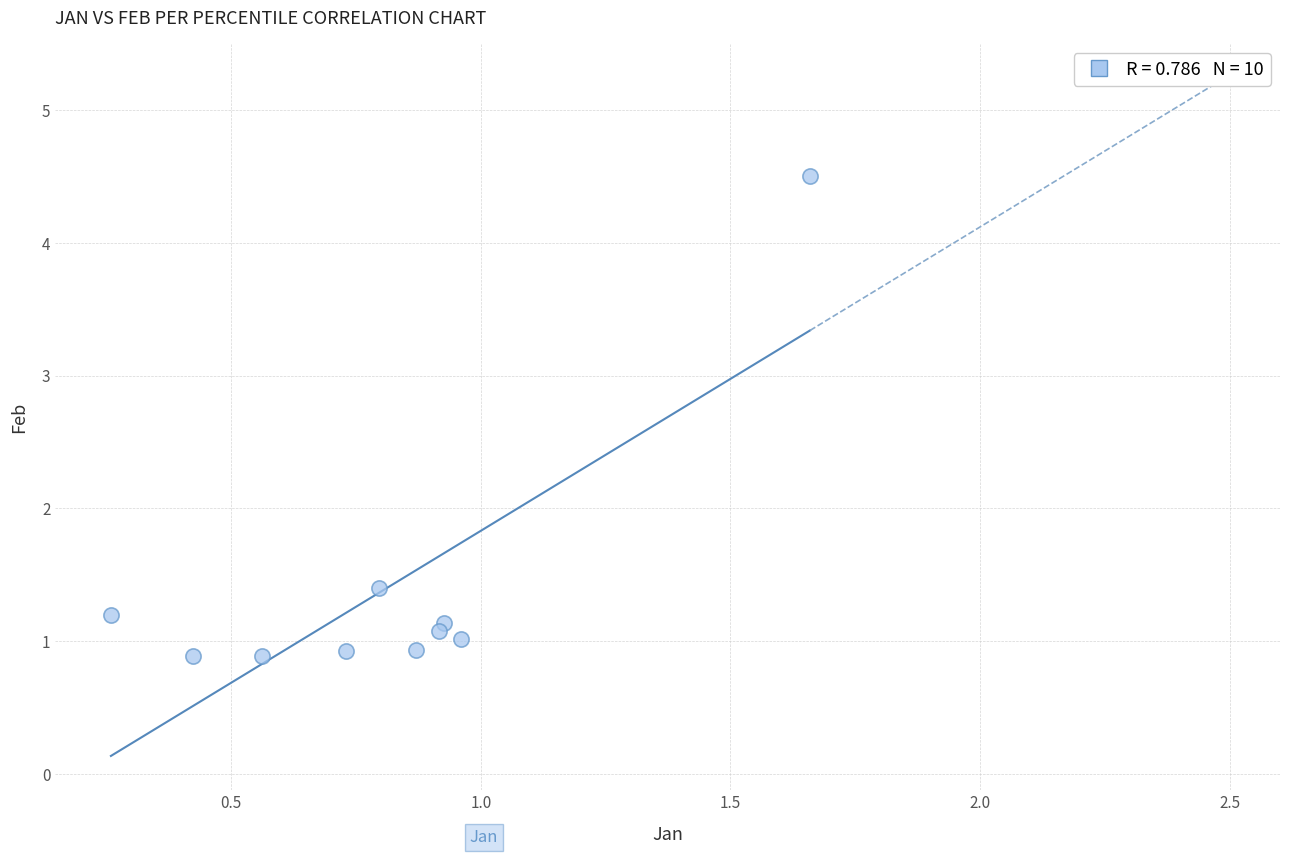

What Y value in the scatter plot is closest to 2?

1.4